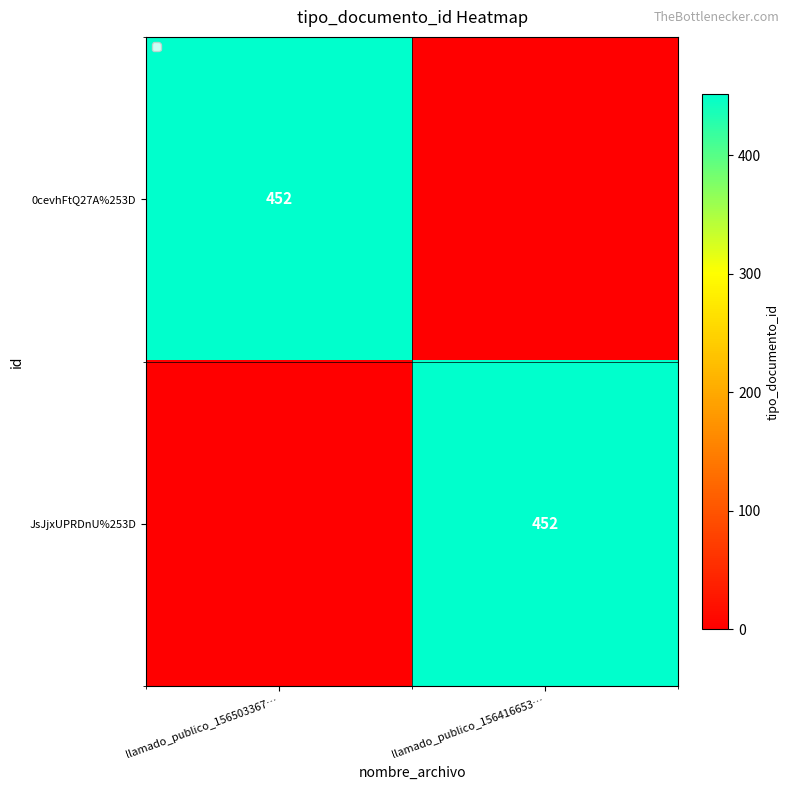

The value of JsJjxUPRDnU%253D at llamado_publico_156416653… is 255. True or false?

False